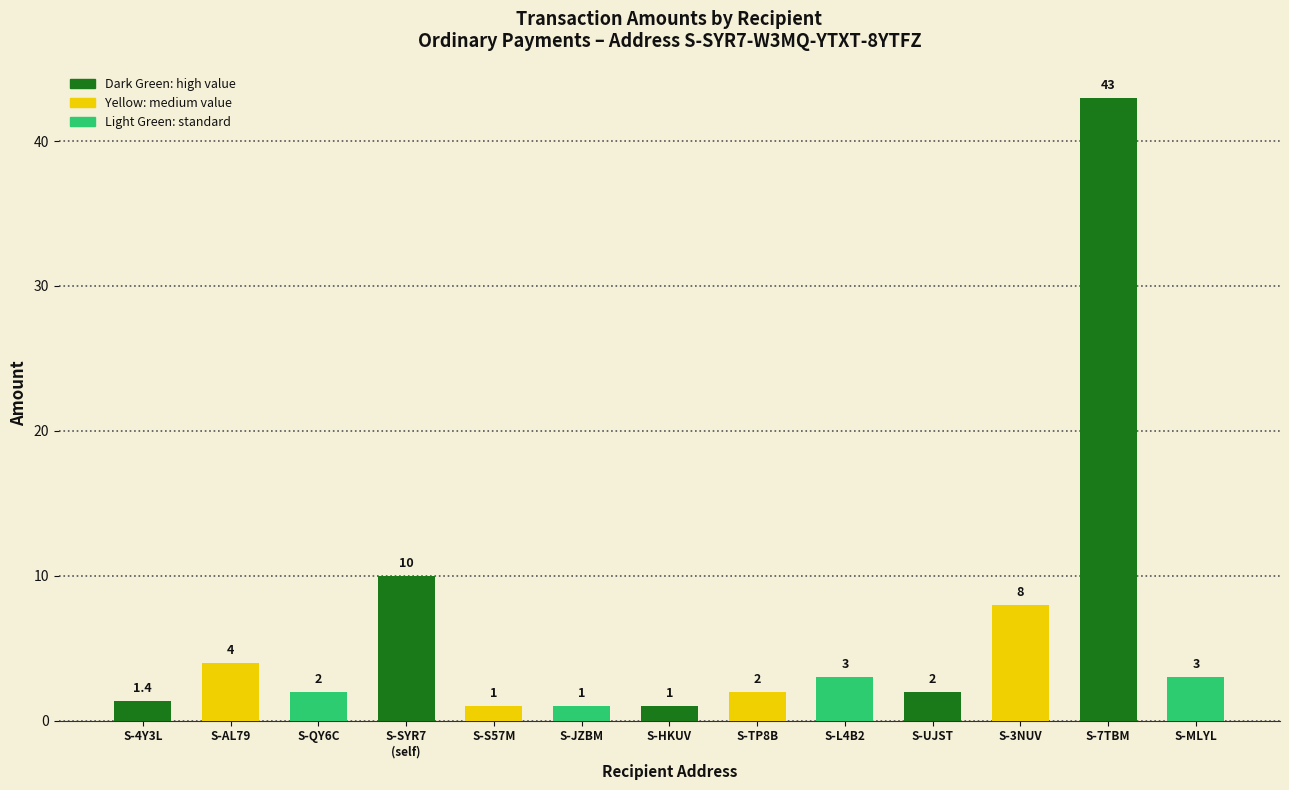

How many values are below 2?

4